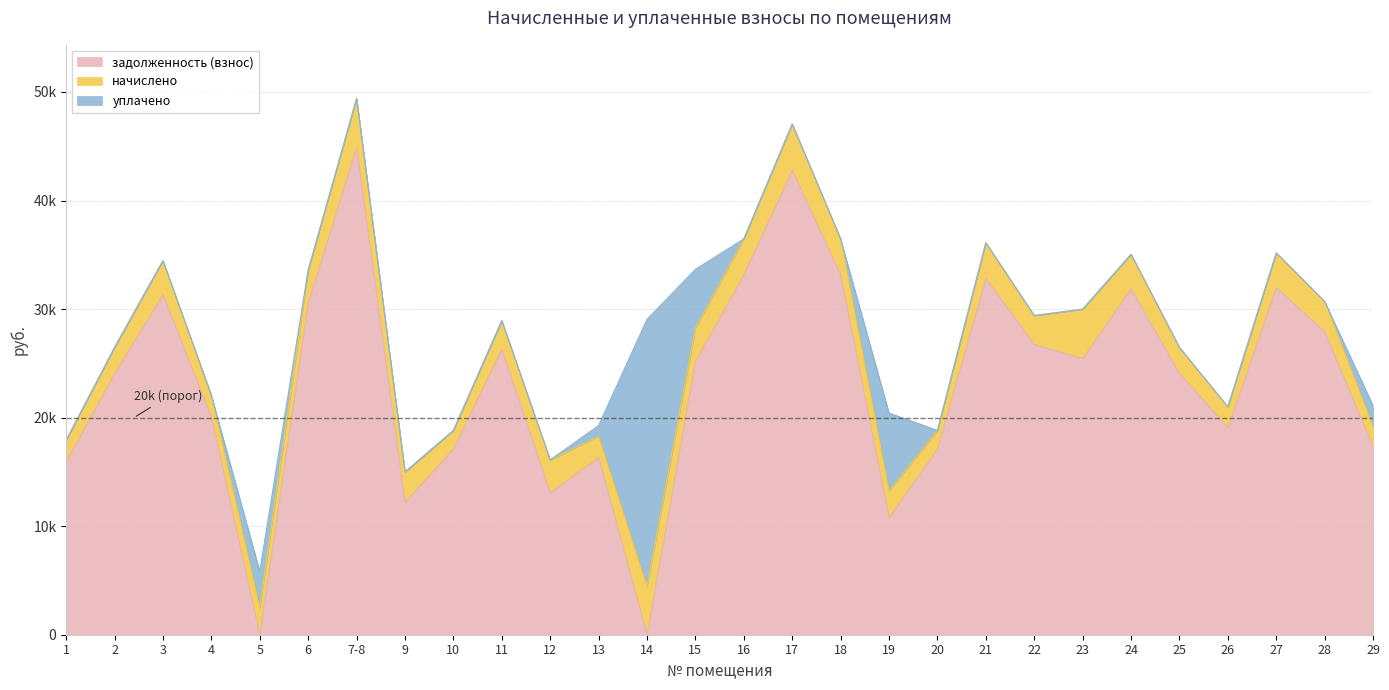

What is the label of the 18th point from the right?

12